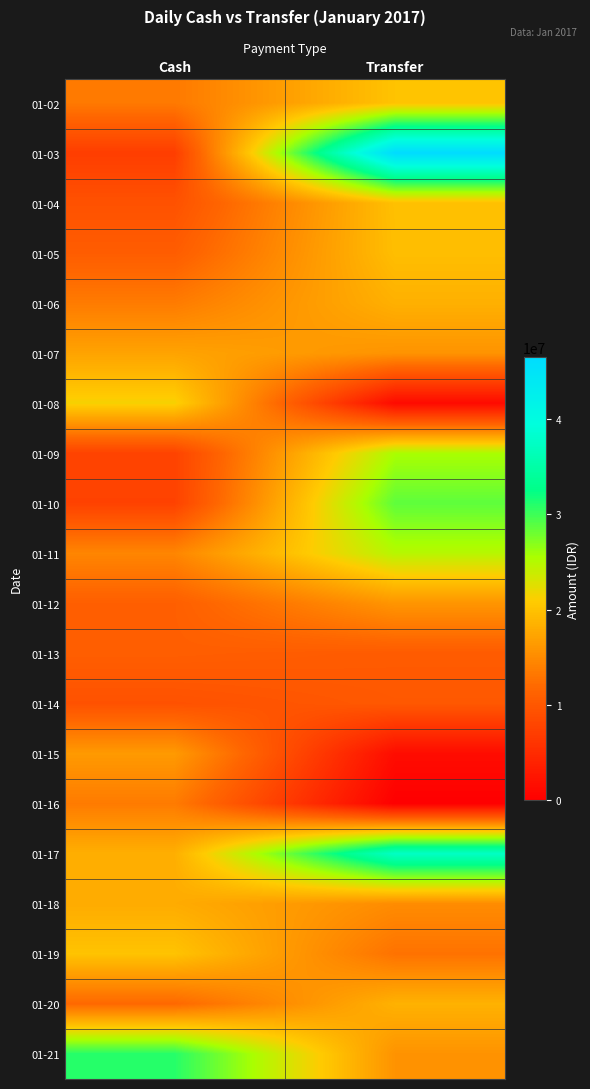

Reading right to left, what are all the values shown in this chart?

01-02: Transfer=20139087	Cash=13433148
01-03: Transfer=46434450	Cash=7065099
01-04: Transfer=19868538	Cash=9361888
01-05: Transfer=19689648	Cash=10623900
01-06: Transfer=18406762	Cash=13606850
01-07: Transfer=15792170	Cash=17224111
01-08: Transfer=1212049	Cash=21357375
01-09: Transfer=25489967	Cash=7690024
01-10: Transfer=28650996	Cash=7609609
01-11: Transfer=24833009	Cash=14557621
01-12: Transfer=15980650	Cash=10861634
01-13: Transfer=10417925	Cash=10795925
01-14: Transfer=10128387	Cash=9365211
01-15: Transfer=1490825	Cash=16393877
01-16: Transfer=0	Cash=13590605
01-17: Transfer=37477317	Cash=18294237
01-18: Transfer=15122362	Cash=17985450
01-19: Transfer=12783486	Cash=20144329
01-20: Transfer=18549385	Cash=11848586
01-21: Transfer=15754900	Cash=30923162